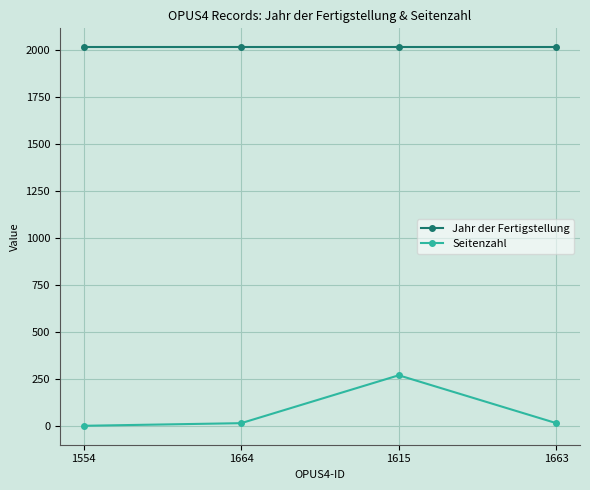

True or false: Jahr der Fertigstellung and Seitenzahl cross at least once.

False